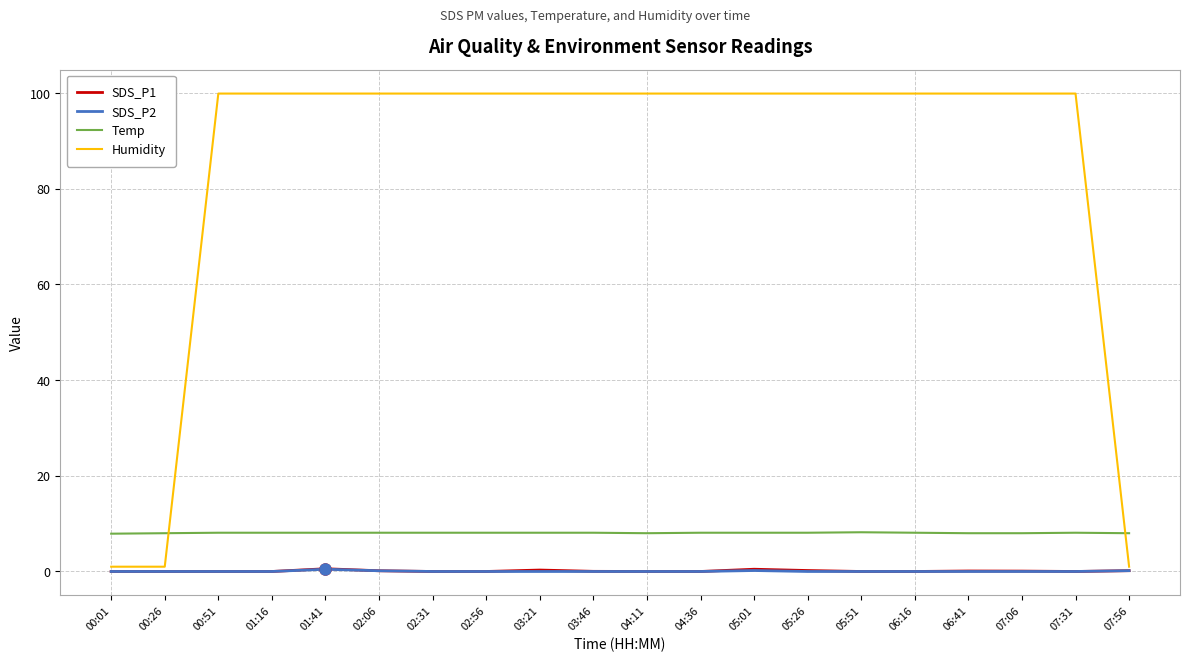

What is the sum of all SDS_P1 values?

2.1